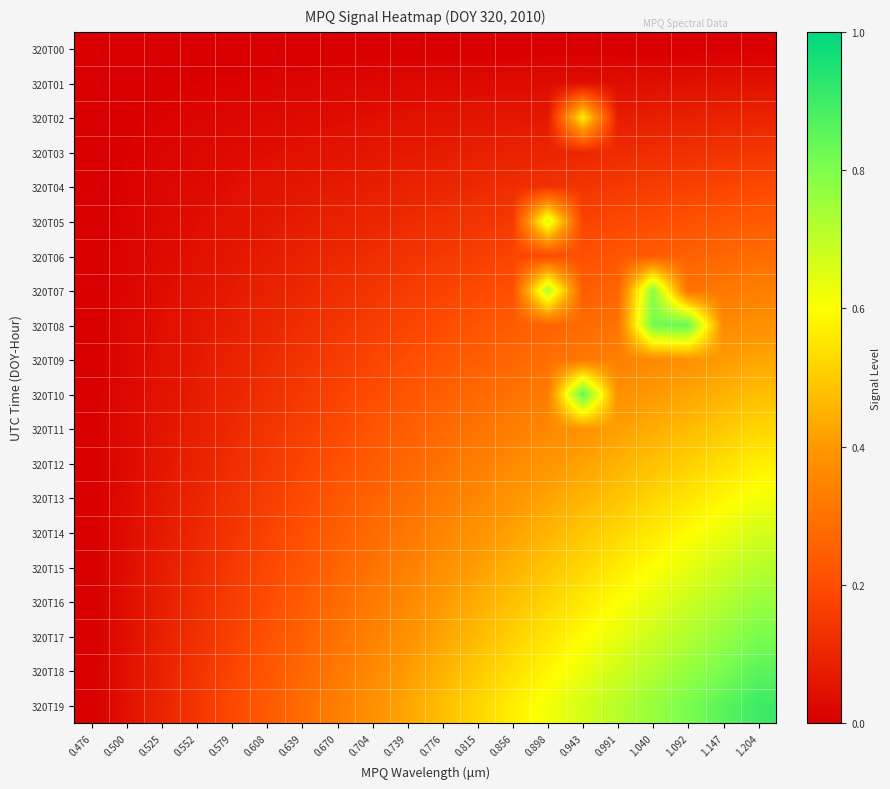

What is the total value across all series at 0.500?

0.5